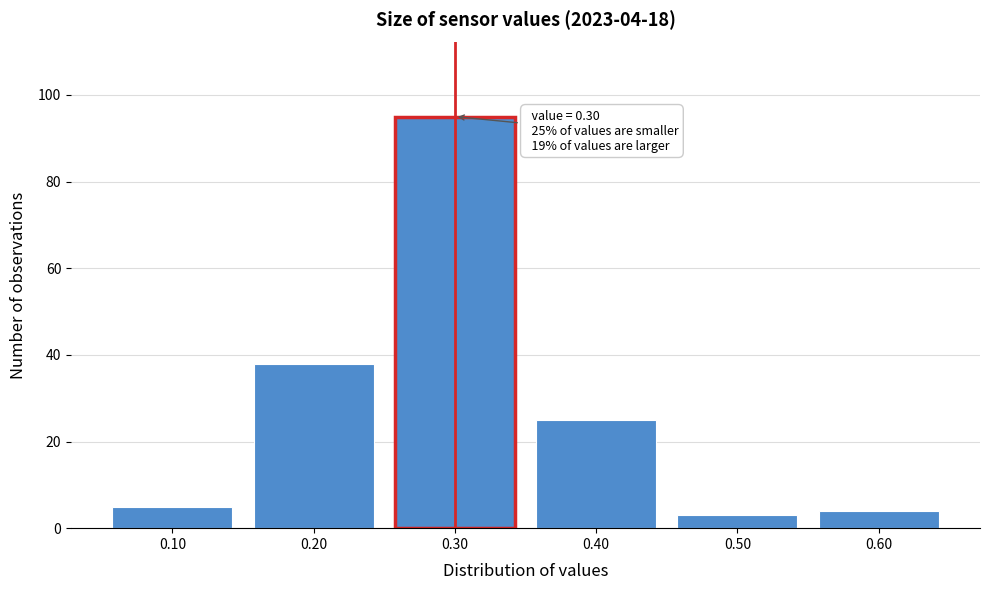

Which range on the x-axis has the tallest bar?

0.25 to 0.35